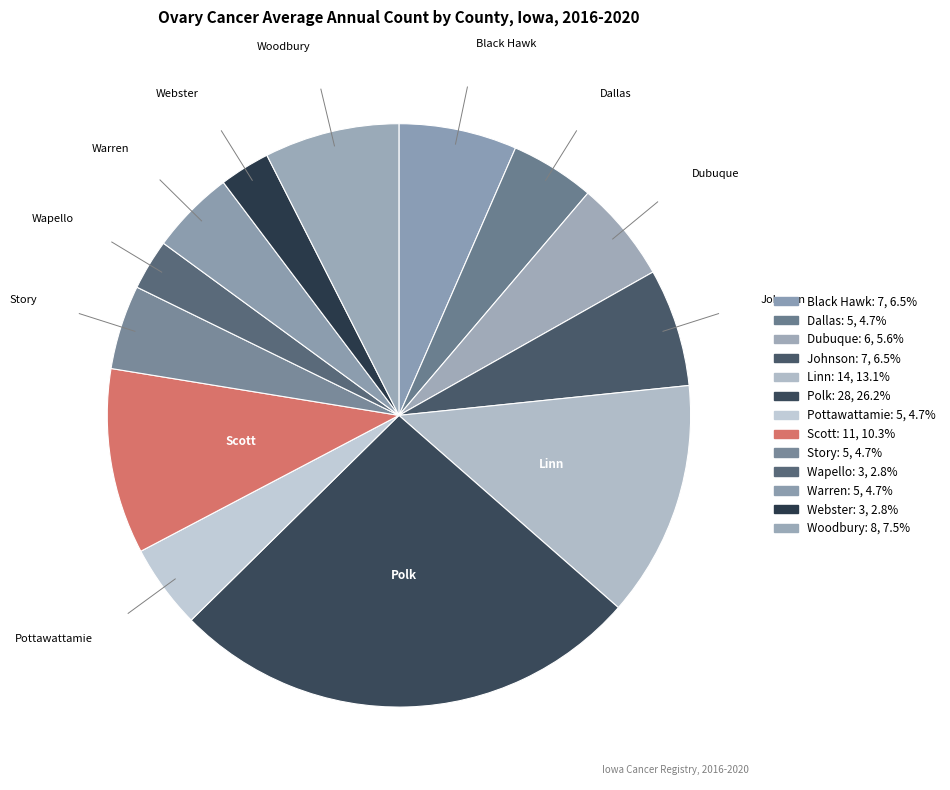

How many slices are in this pie chart?

13